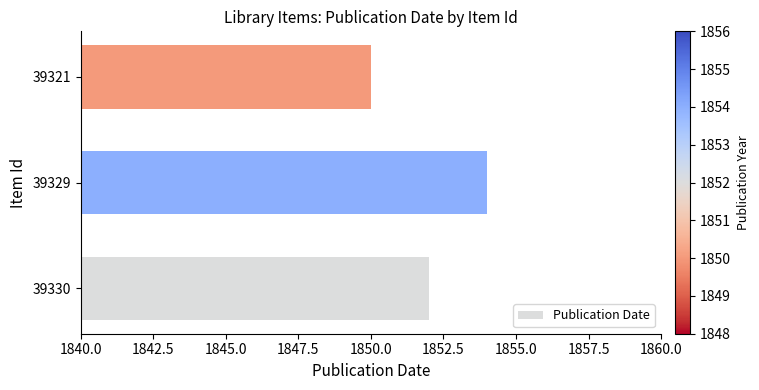

How many bars are there in total?

3